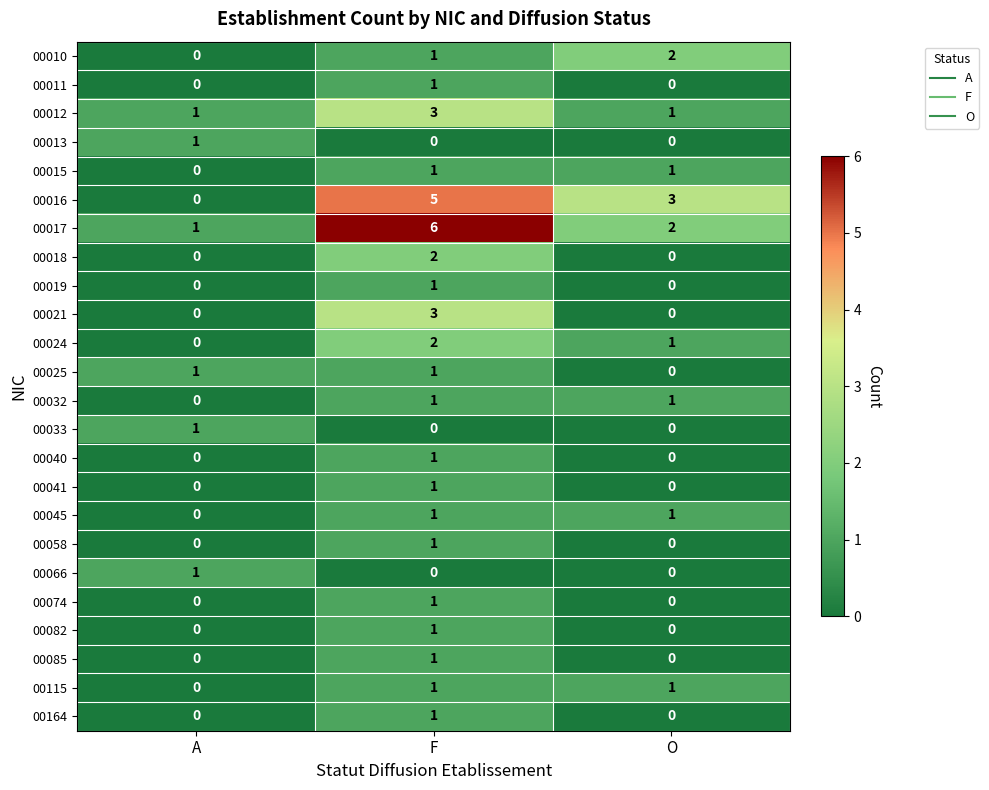

At which category is the sum across all series the highest?

F